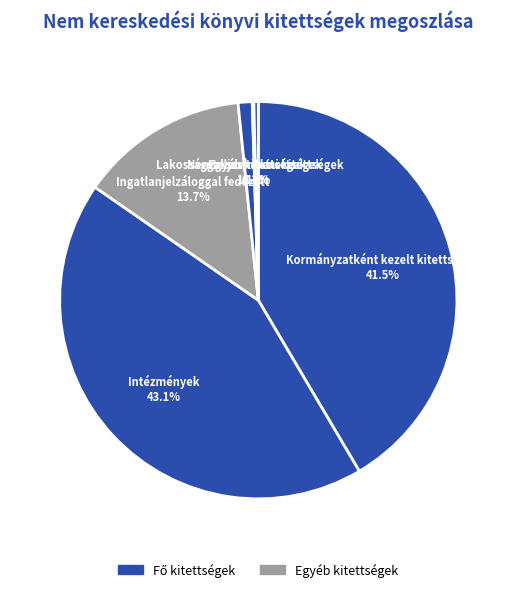

Between Lakossággal szembeni kitettségek and Ingatlanjelzáloggal fedezett, which is larger?

Ingatlanjelzáloggal fedezett